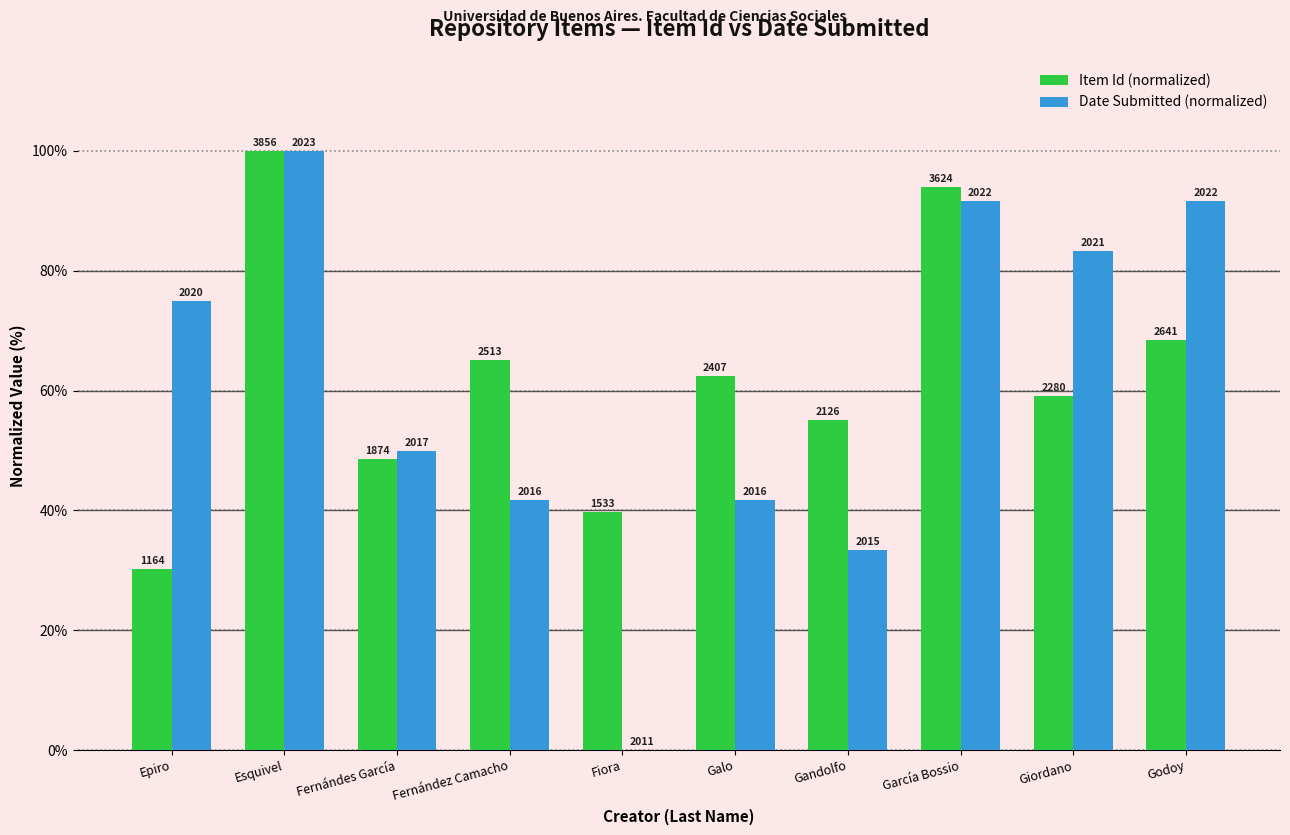

Are the bars grouped side by side (vs. stacked)?

Yes